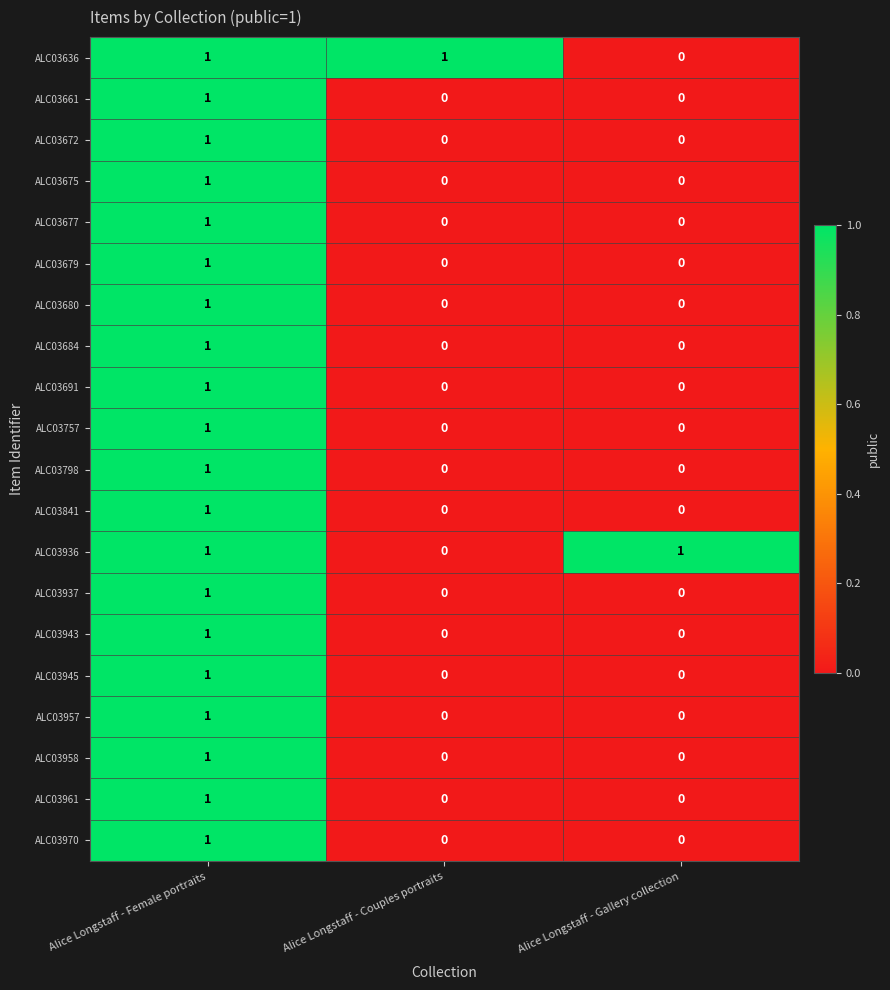

At which label does ALC03957 reach its peak?

Alice Longstaff - Female portraits